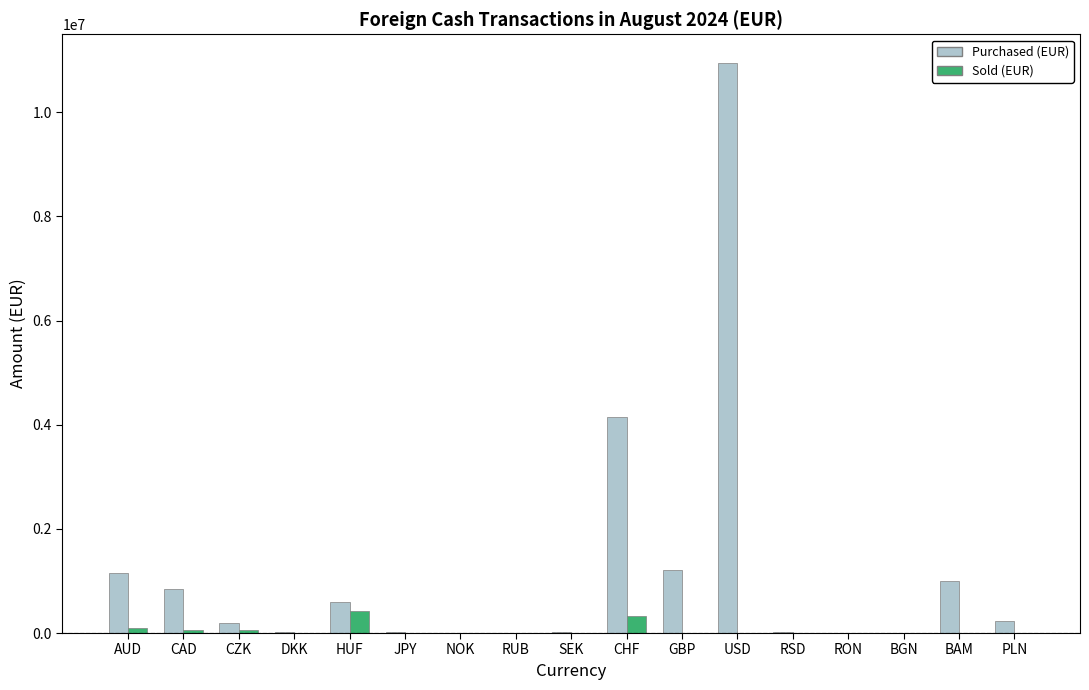

Which series has the largest total across all categories?

Purchased (EUR)